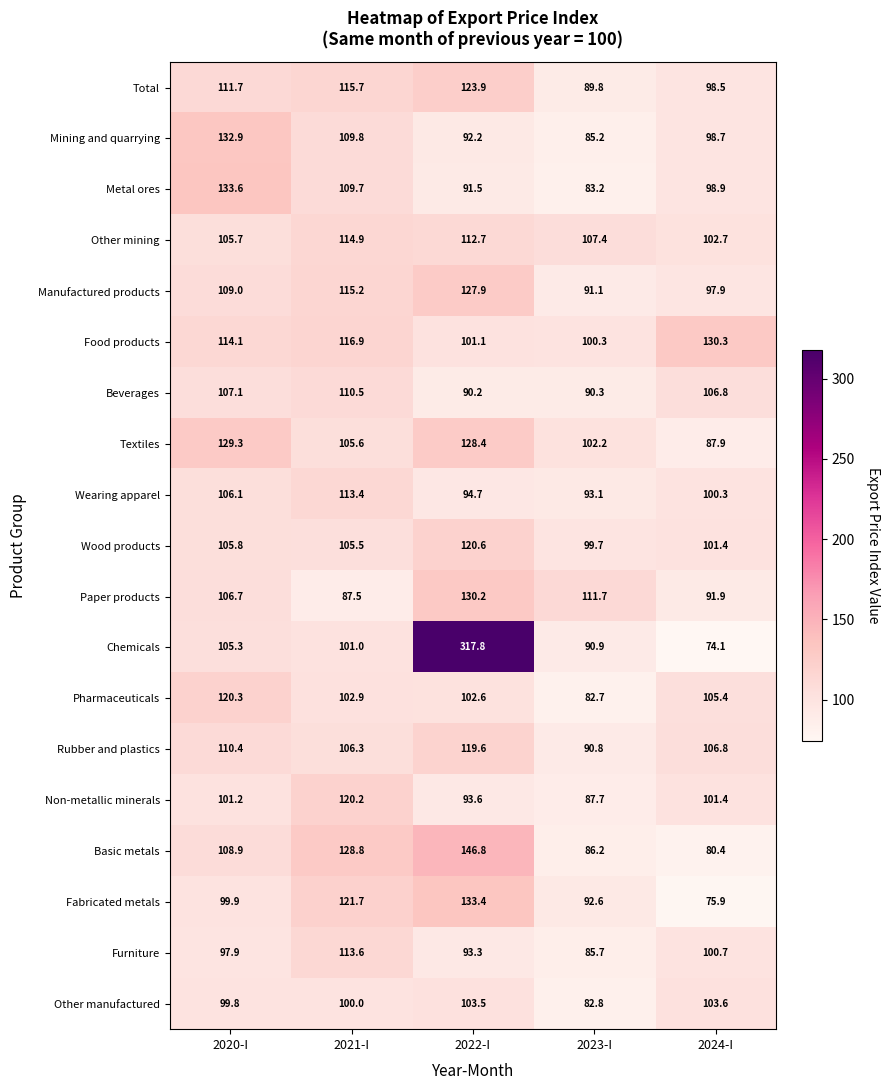

The Metal ores series shows 135.7 at 2023-I. True or false?

False